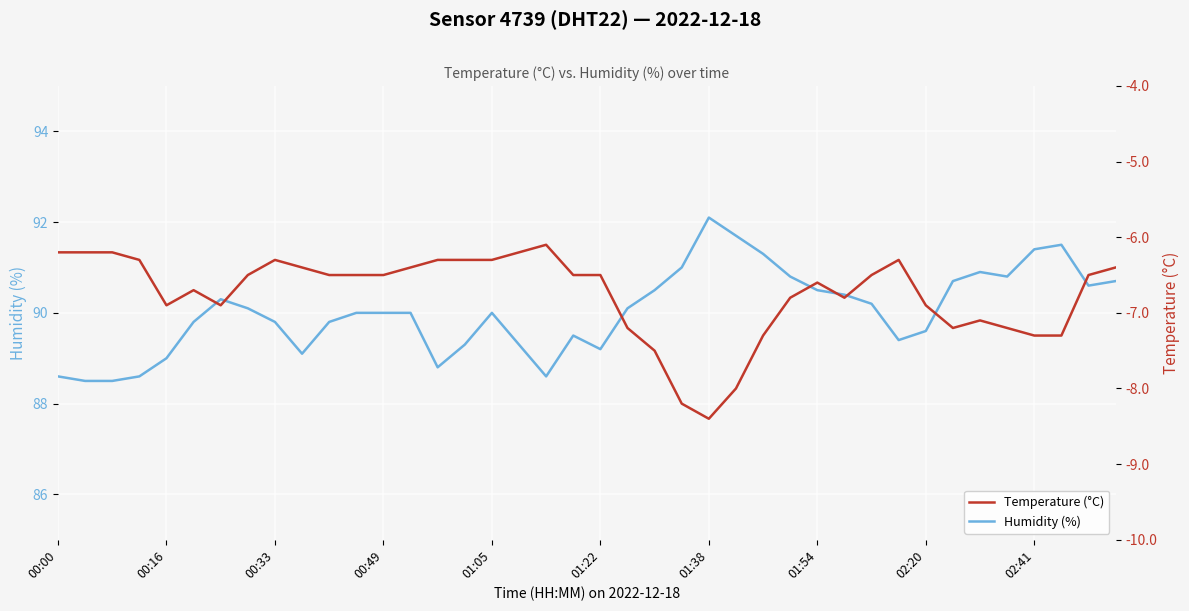

Is it true that Humidity (%) equals 91.4 at 02:41?

True